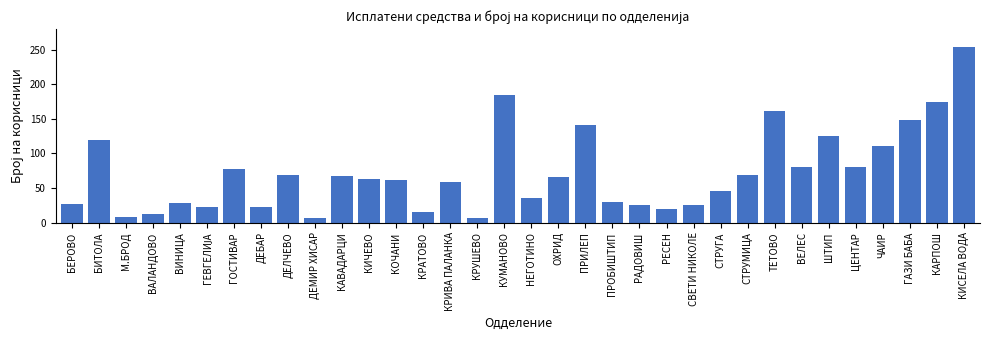

Is it true that the value at НЕГОТИНО is 10?

False